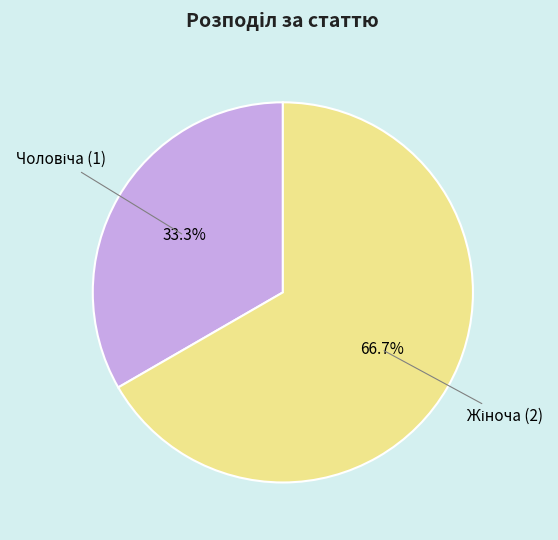

Does any single category account for the majority?

Yes